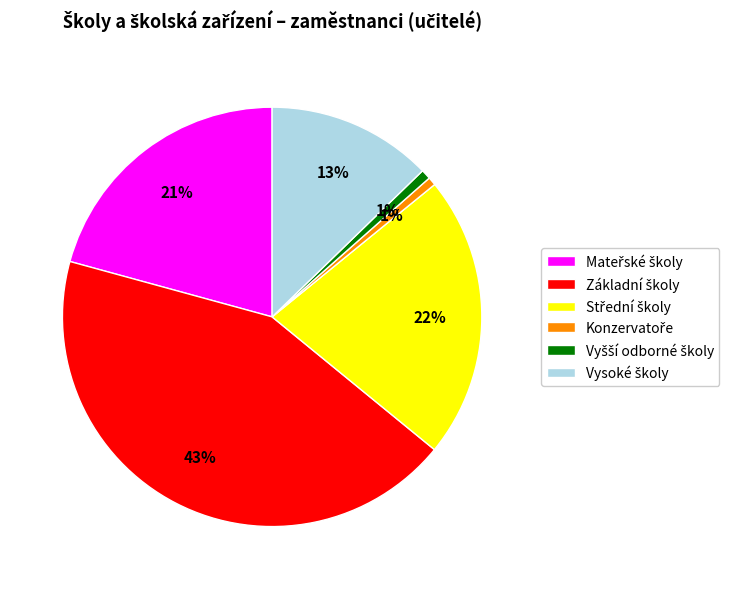

To the nearest percent, what is the average slice percentage?

17%